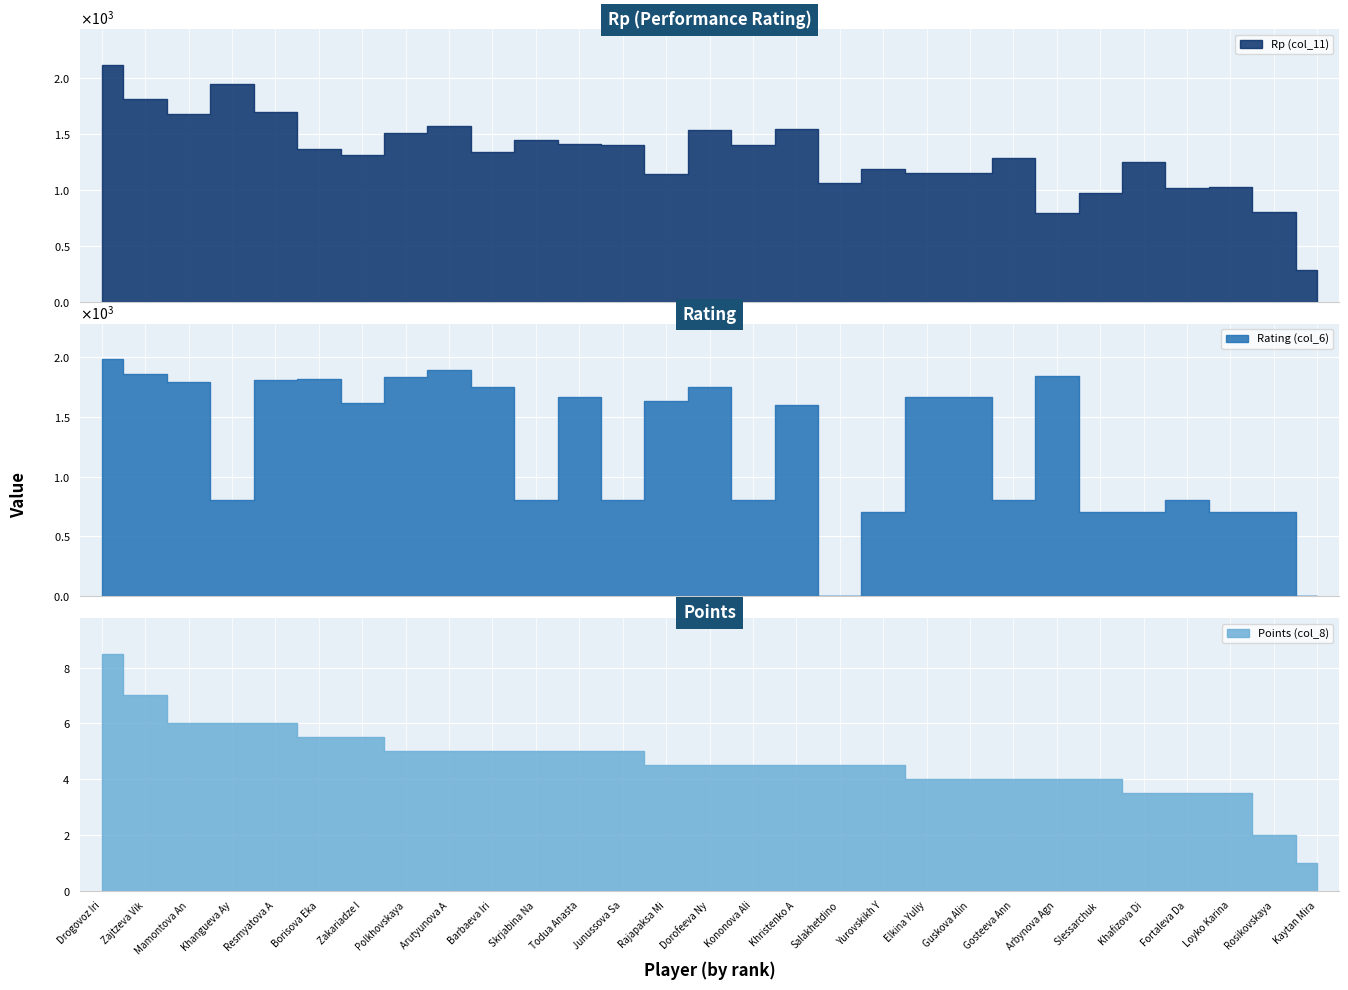

What are all the series names shown in the legend?

Rp (col_11), Rating (col_6), Points (col_8)